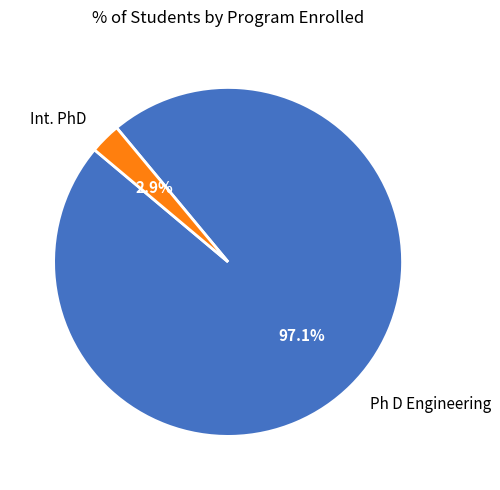

Which has a higher value, Ph D Engineering or Int. PhD?

Ph D Engineering